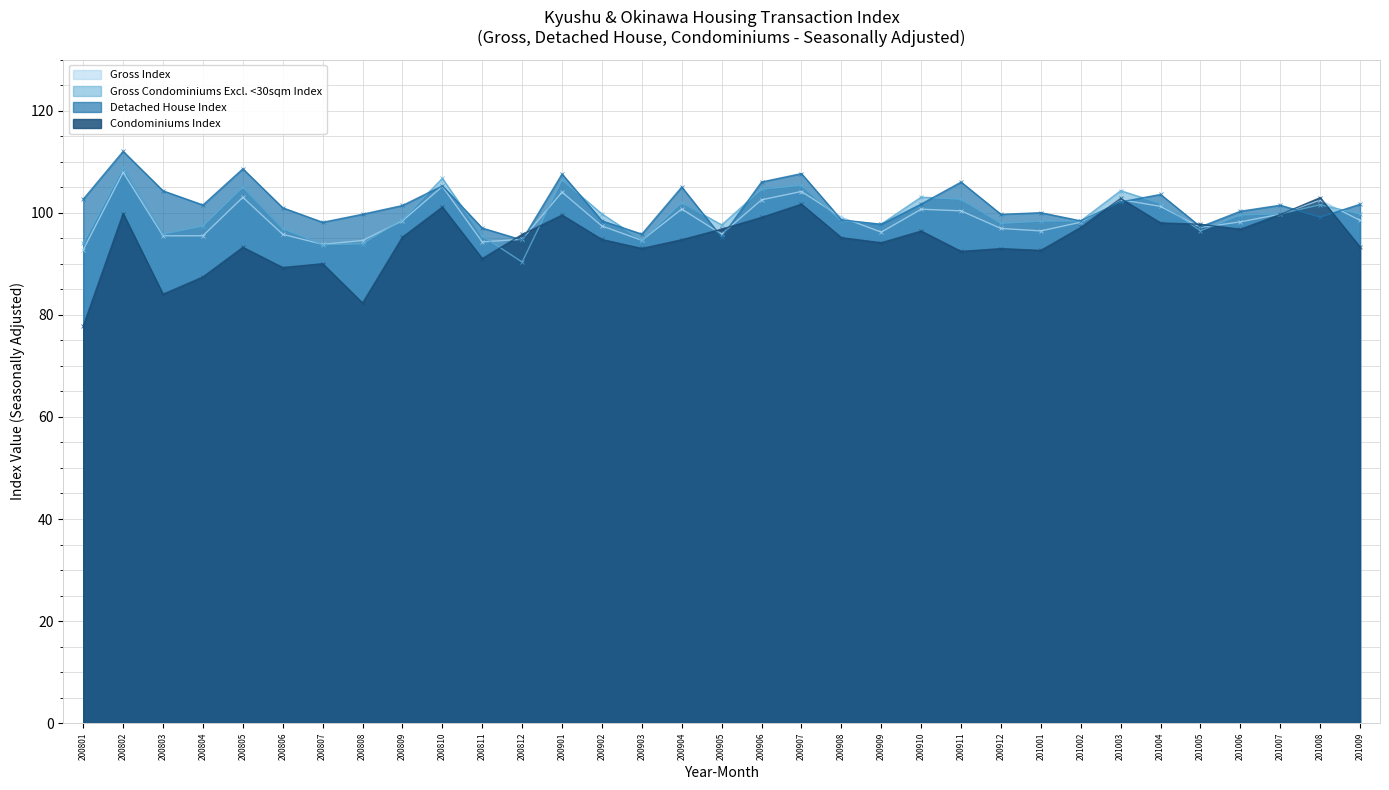

What is the sum of the Gross Index values at 200907 and 200804?

199.6